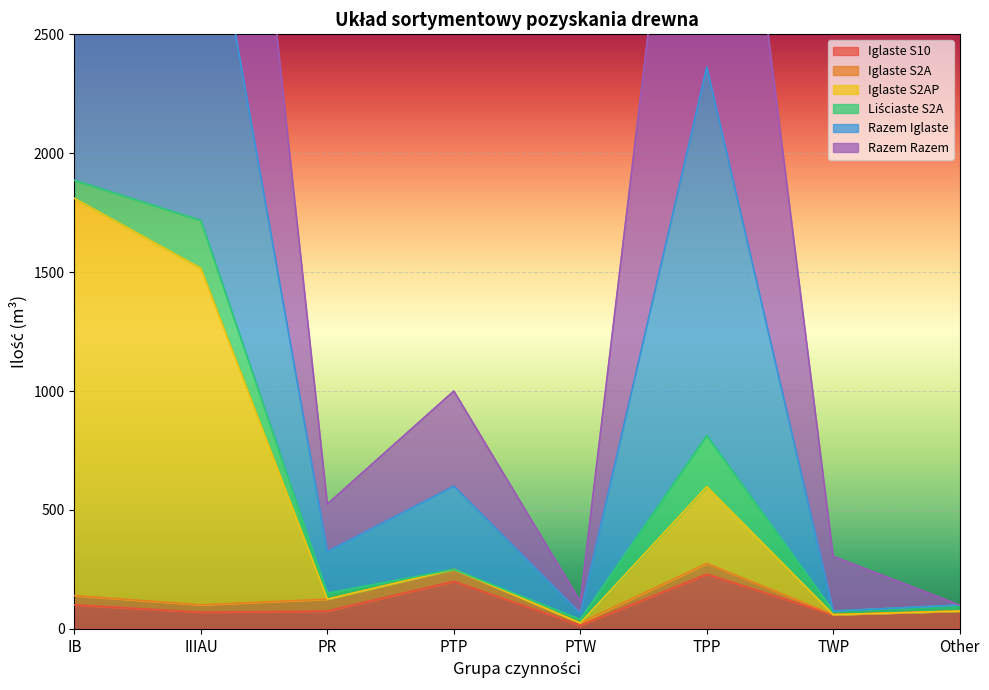

The value of Iglaste S10 at IIIAU is 70. True or false?

True